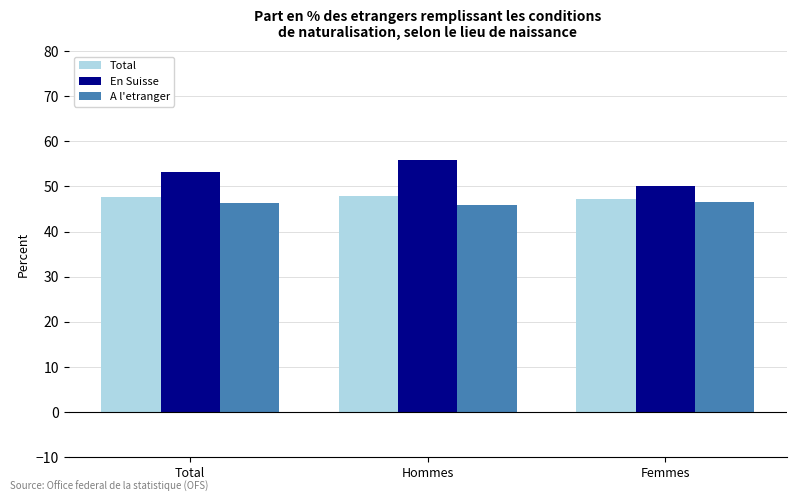

Which series has the largest range (max minus min)?

En Suisse